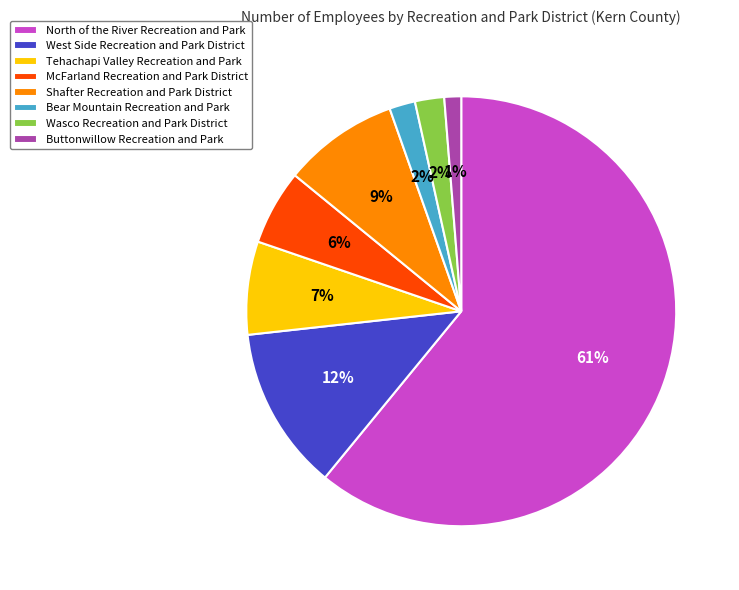

What is the majority slice?

North of the River Recreation and Park